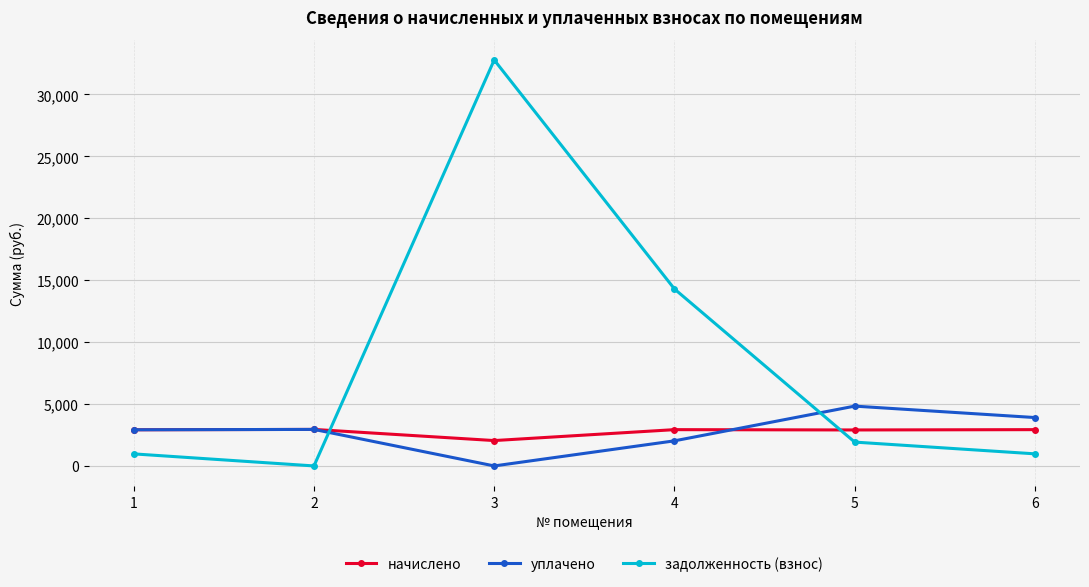

At which category is the sum across all series the highest?

3